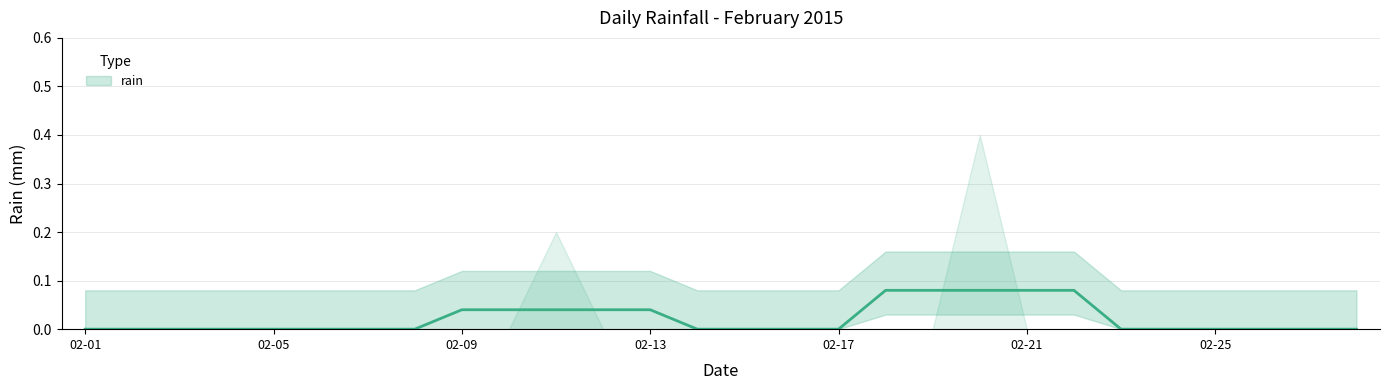

What is the greatest value displayed?

0.1